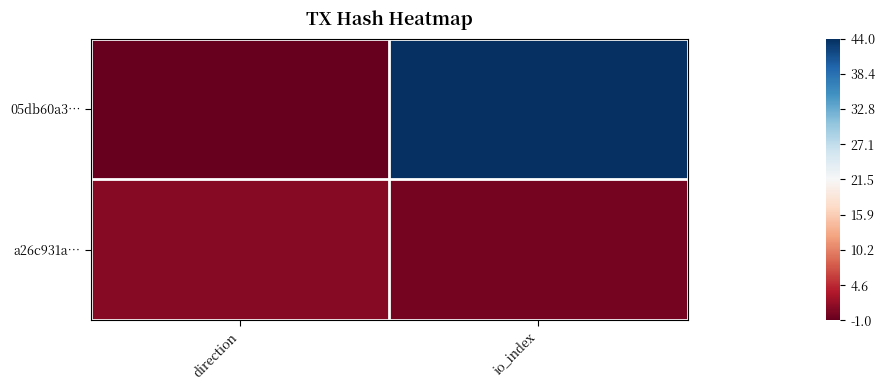

Reading left to right, transcribe all the data shown in this chart.

05db60a3…: direction=-1	io_index=44
a26c931a…: direction=1	io_index=0